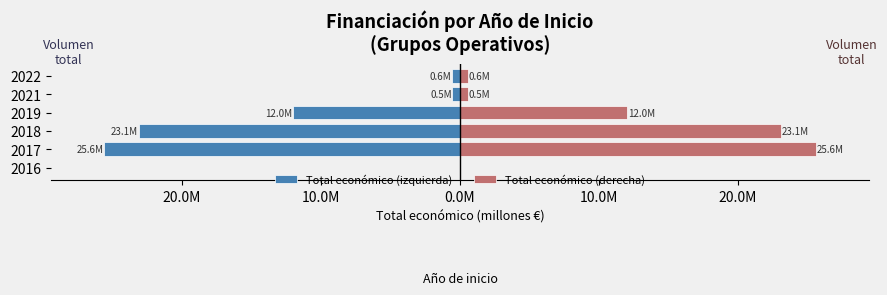

Rank the series by their average value, from highest to lowest.

Total económico (derecha), Total económico (izquierda)